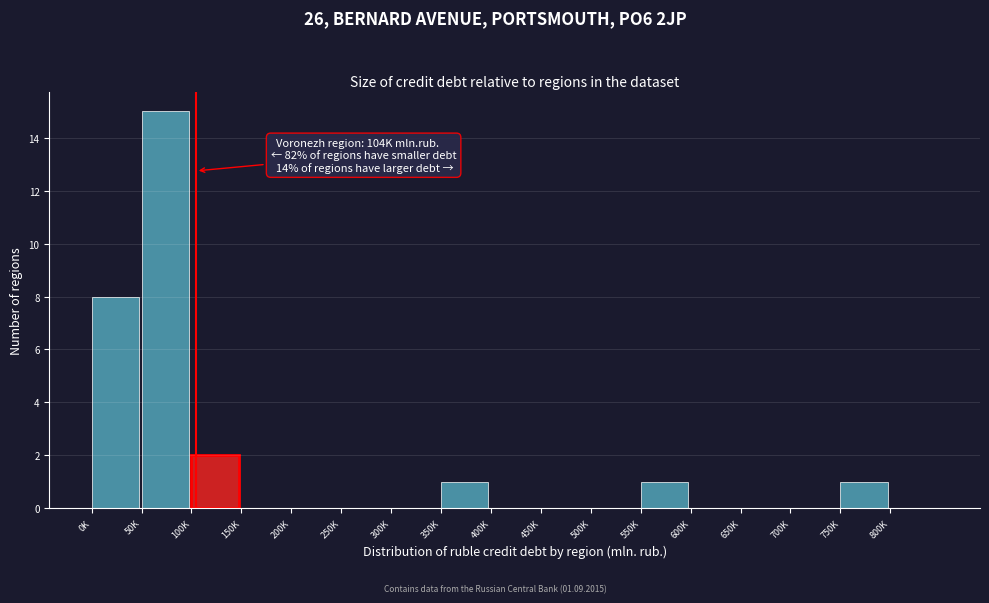

Reading left to right, list all the values displayed in this chart.

0K=8	50K=15	100K=2	150K=0	200K=0	250K=0	300K=0	350K=1	400K=0	450K=0	500K=0	550K=1	600K=0	650K=0	700K=0	750K=1	800K=0